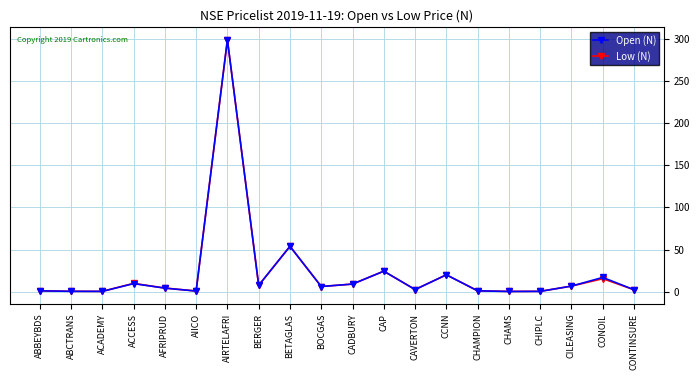

What is the label of the 19th point from the right?

ABCTRANS